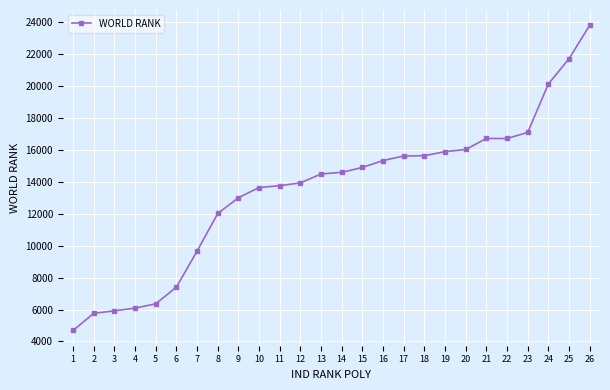

What is the ratio of the value at 10 to the value at 23?

0.8